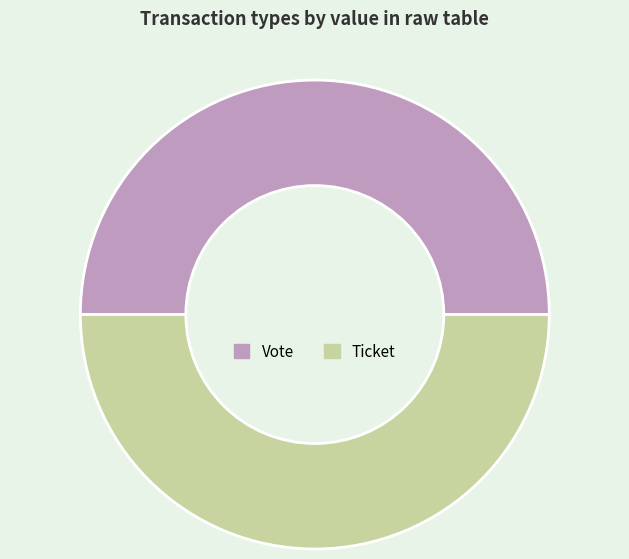

The Vote slice represents 50% of the pie. True or false?

True